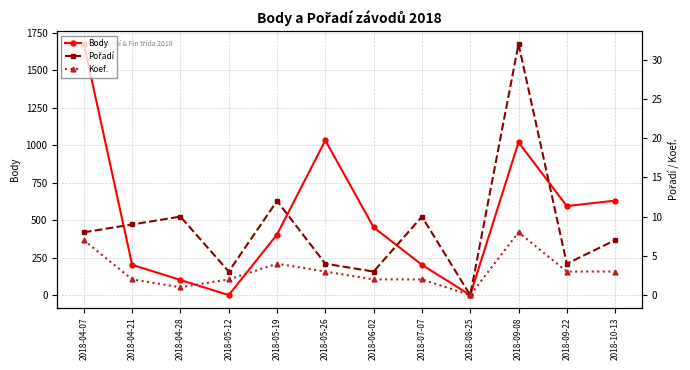

Which series has the largest total across all categories?

Body